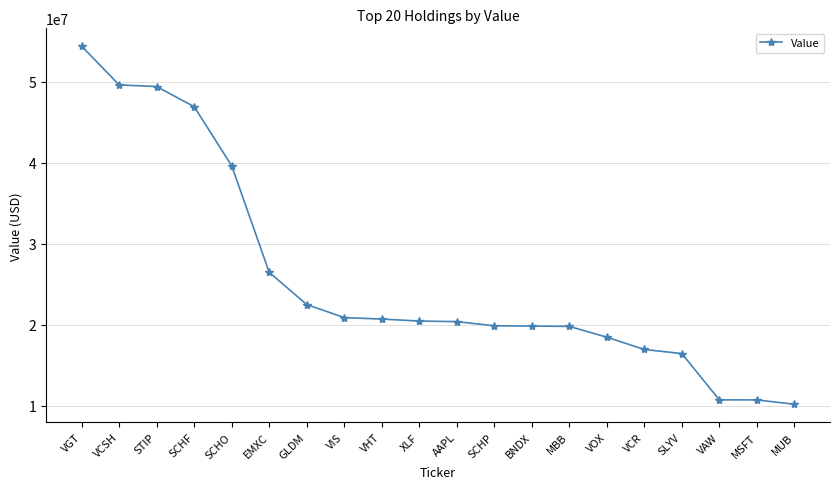

How many lines are shown in the chart?

1